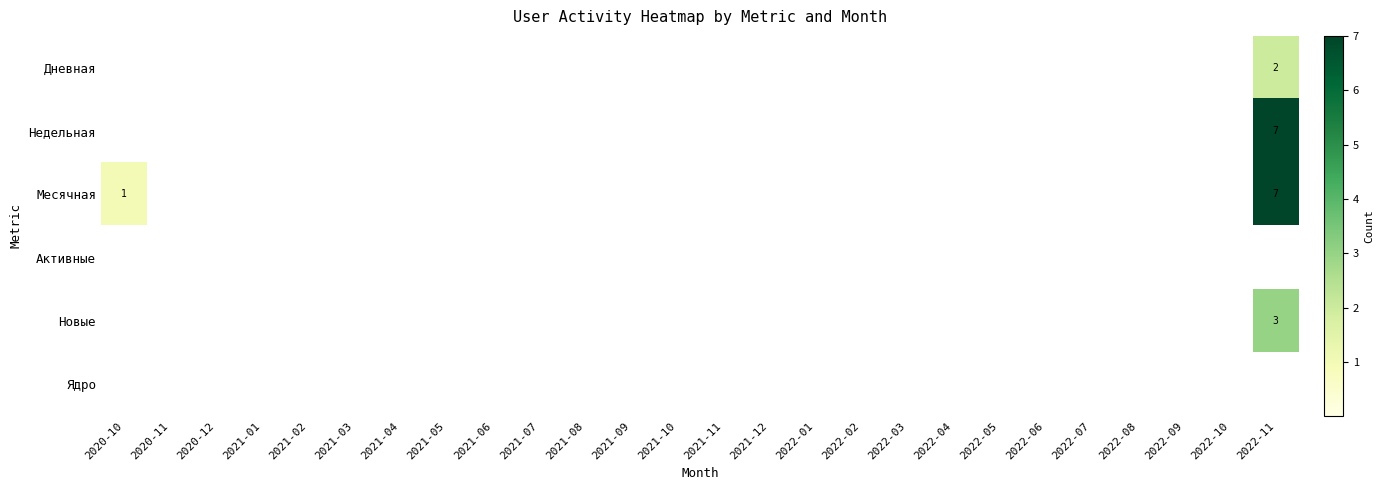

List the series in order of their peak value, lowest first.

Активные, Ядро, Дневная, Новые, Недельная, Месячная